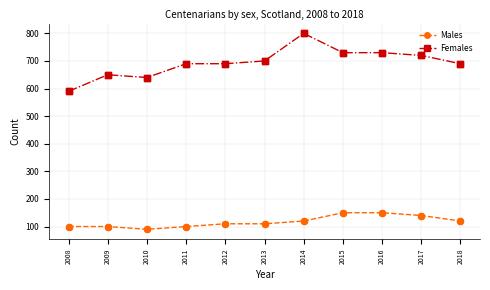

What is the spread (max minus min) of values at 2012?

580